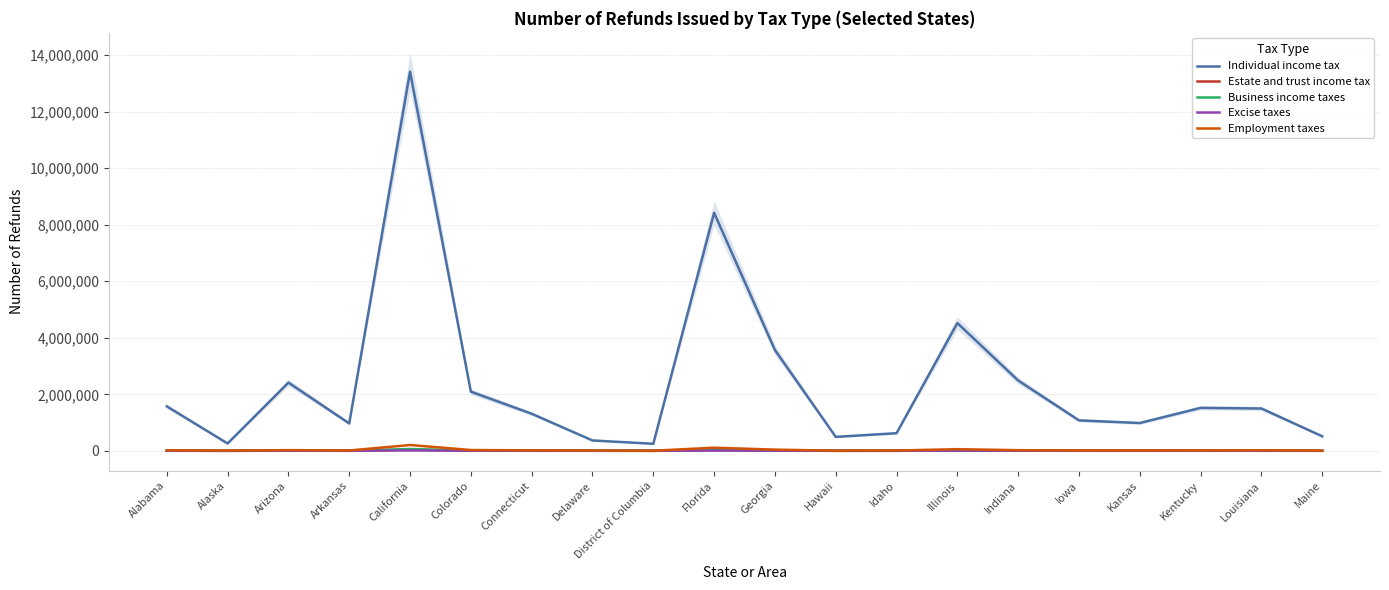

What are all the series names shown in the legend?

Individual income tax, Estate and trust income tax, Business income taxes, Excise taxes, Employment taxes